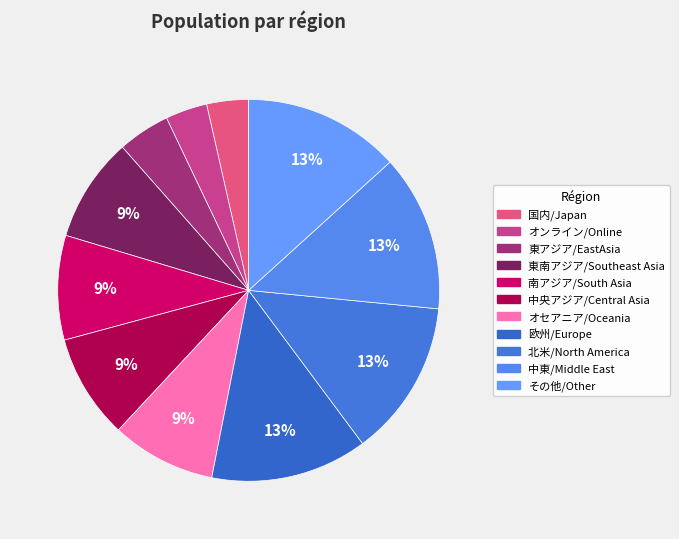

Does 中央アジア/Central Asia account for over 50% of the chart?

No